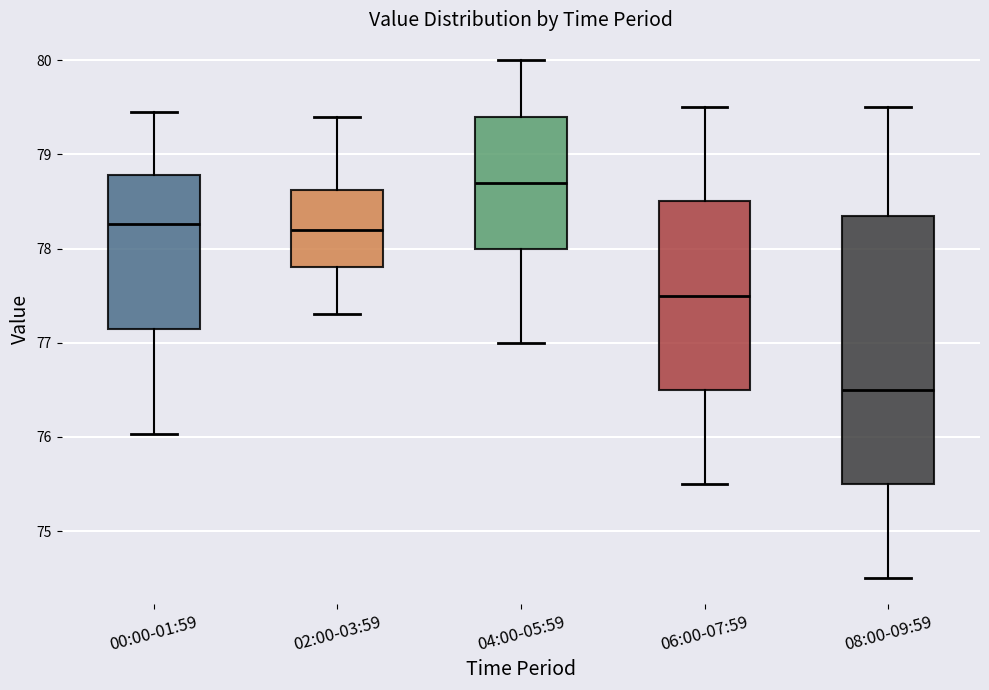

Which box's median line is the lowest?

08:00-09:59